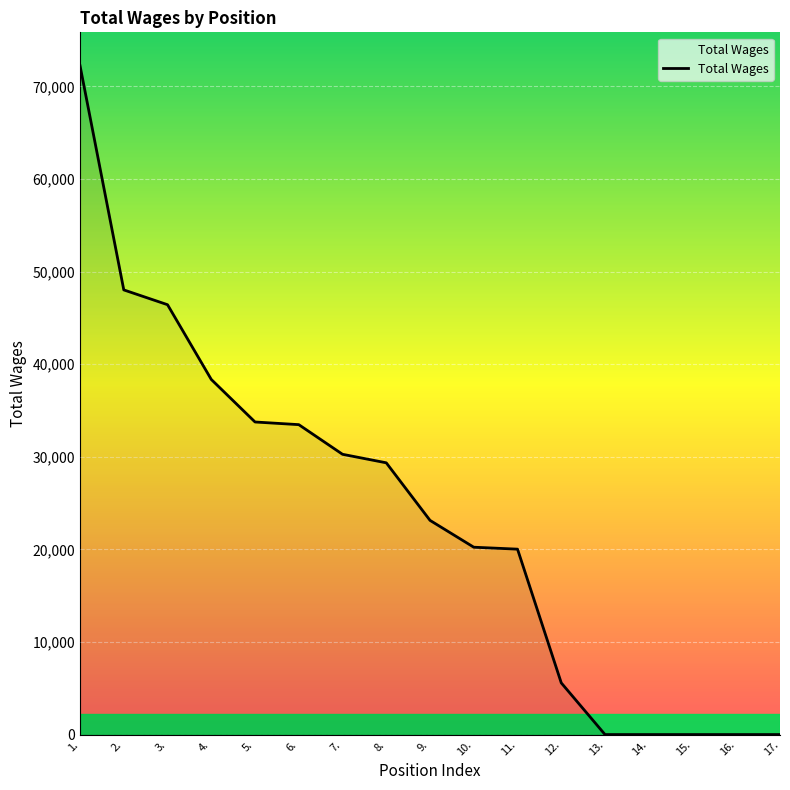

The value at 13. is -40579. True or false?

False